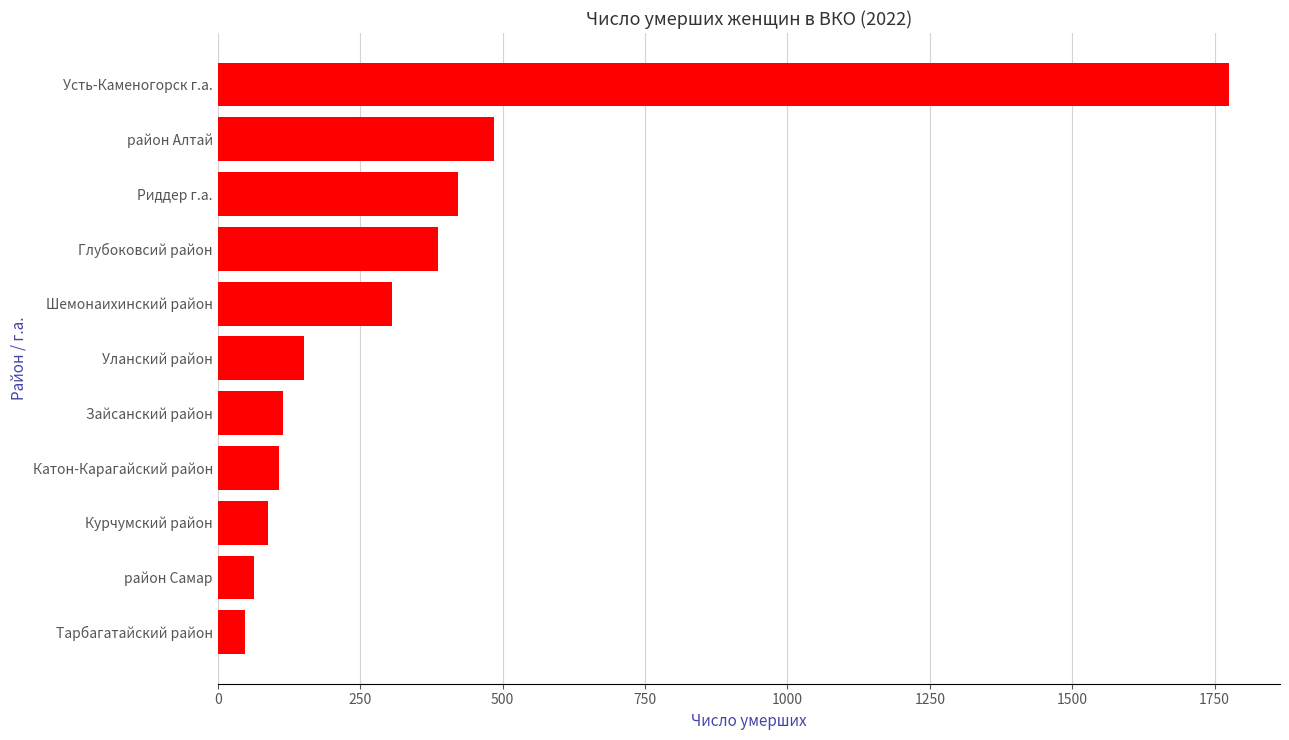

What is the difference between the maximum and minimum values?

1728